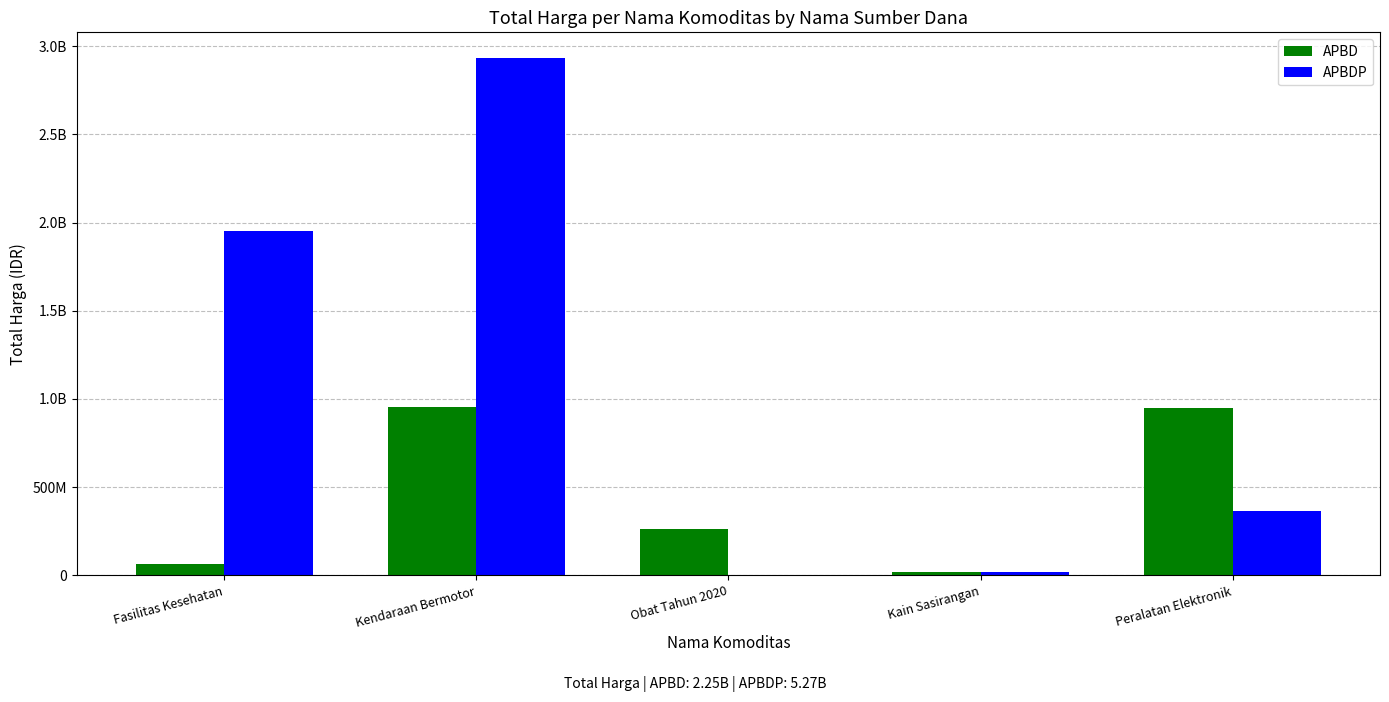

What are all the series names shown in the legend?

APBD, APBDP